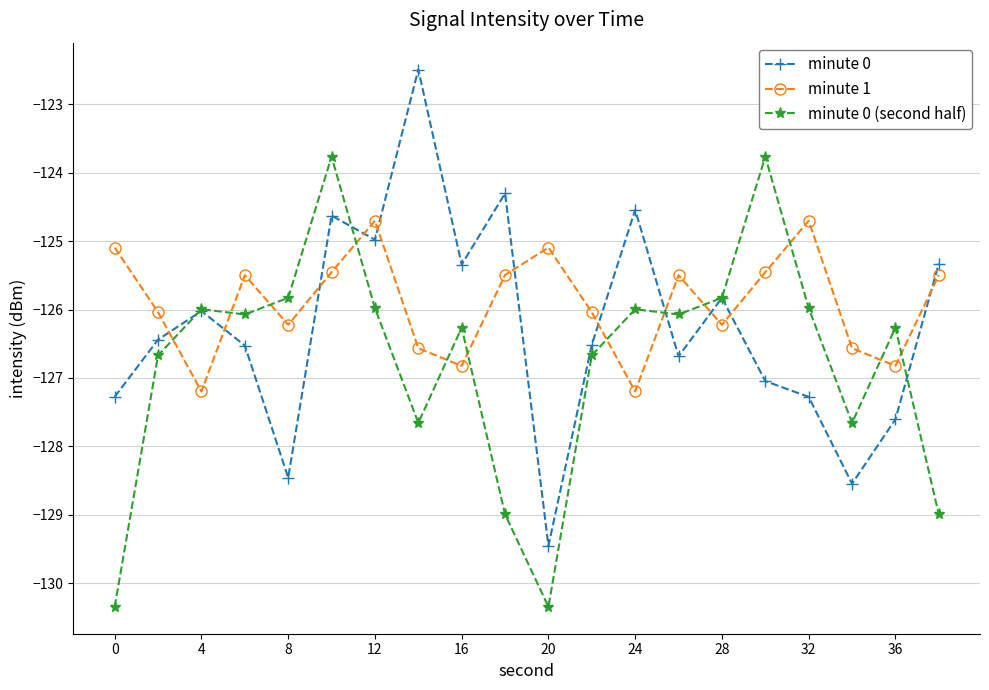

How many interior local valleys does the minute 0 series have?

6